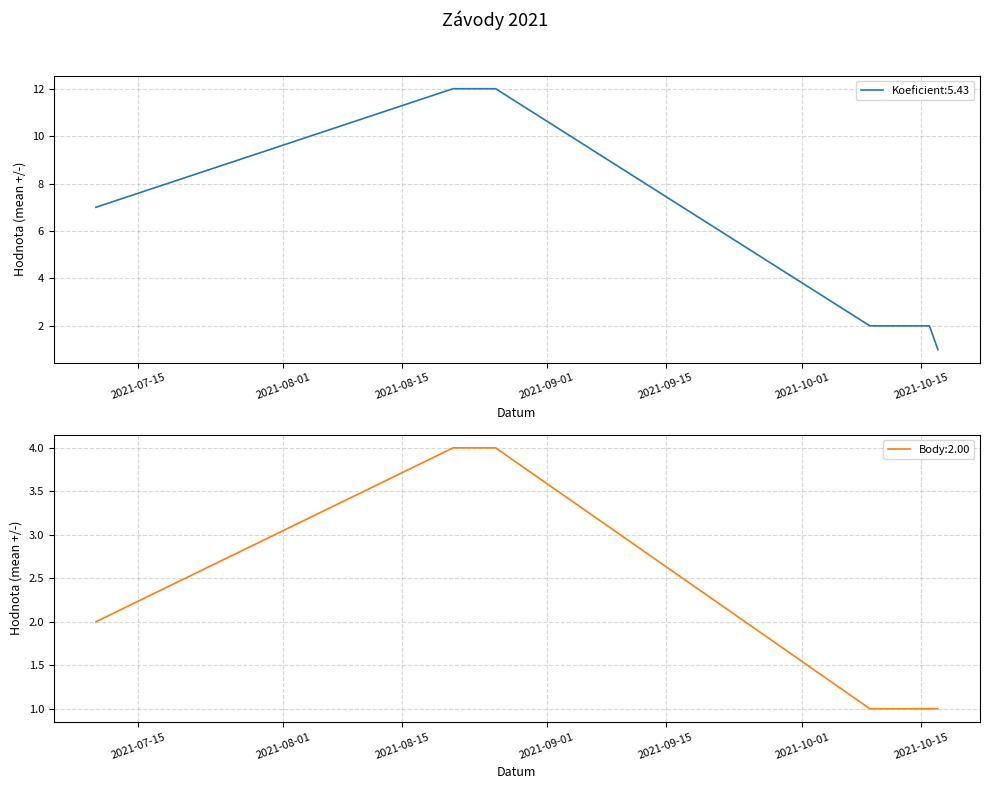

Count the number of categories in the chart.

7